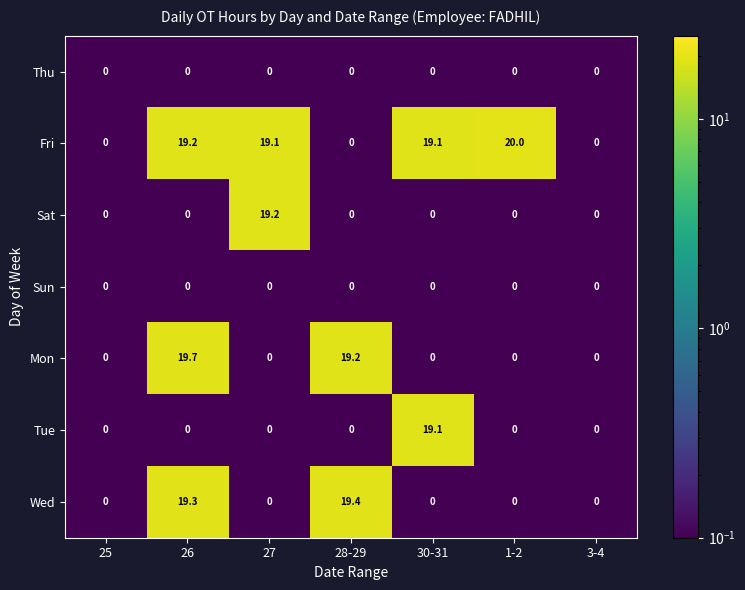

Where does the Fri series first go above 19?

26